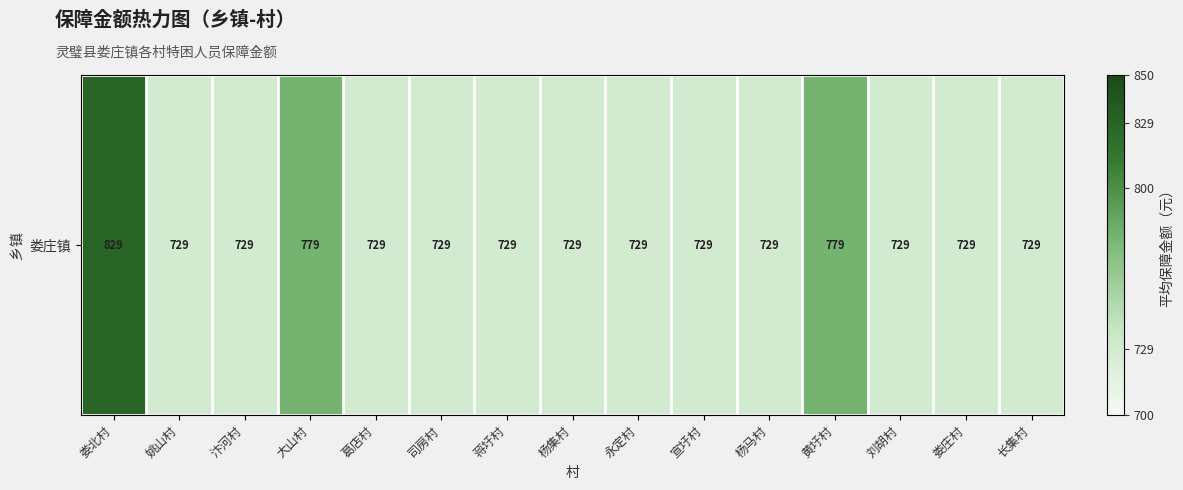

Reading right to left, what are all the values shown in this chart?

729	729	729	779	729	729	729	729	729	729	729	779	729	729	829